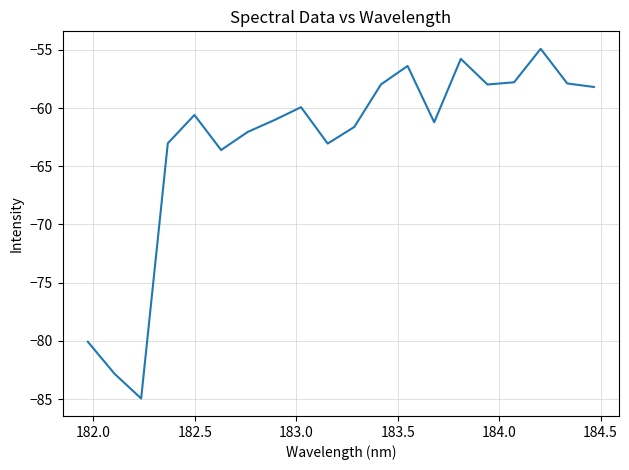

What is the minimum value shown in the chart?

-84.9